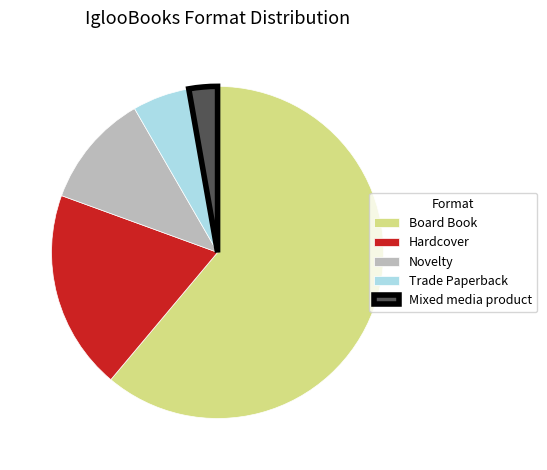

How many segments does this pie chart have?

5